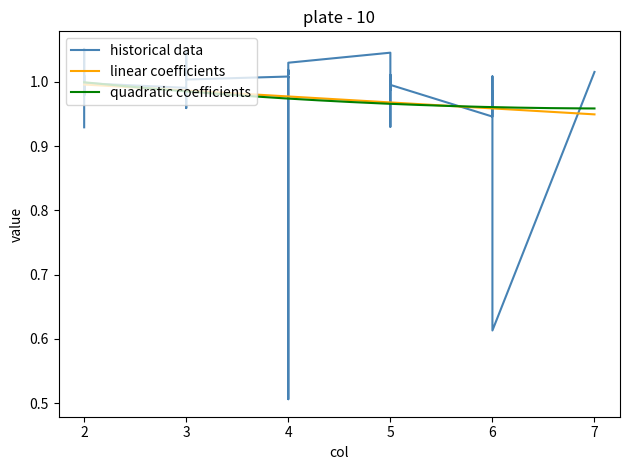

What are all the series names shown in the legend?

historical data, linear coefficients, quadratic coefficients